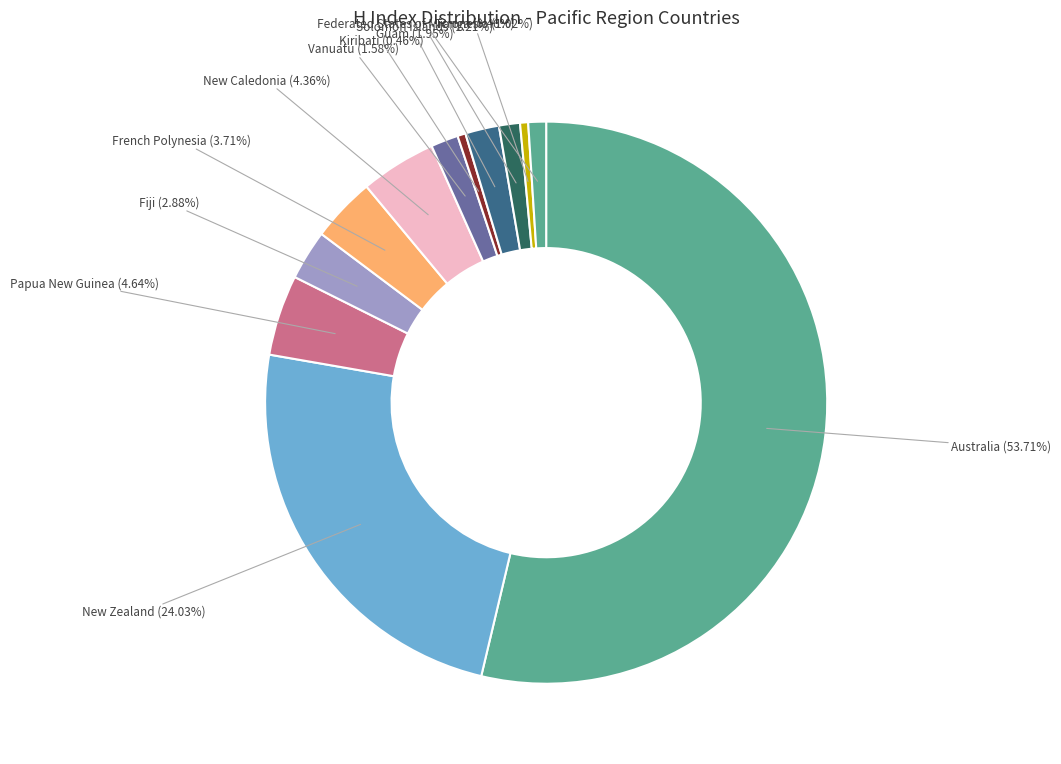

How many slices are in this pie chart?

12